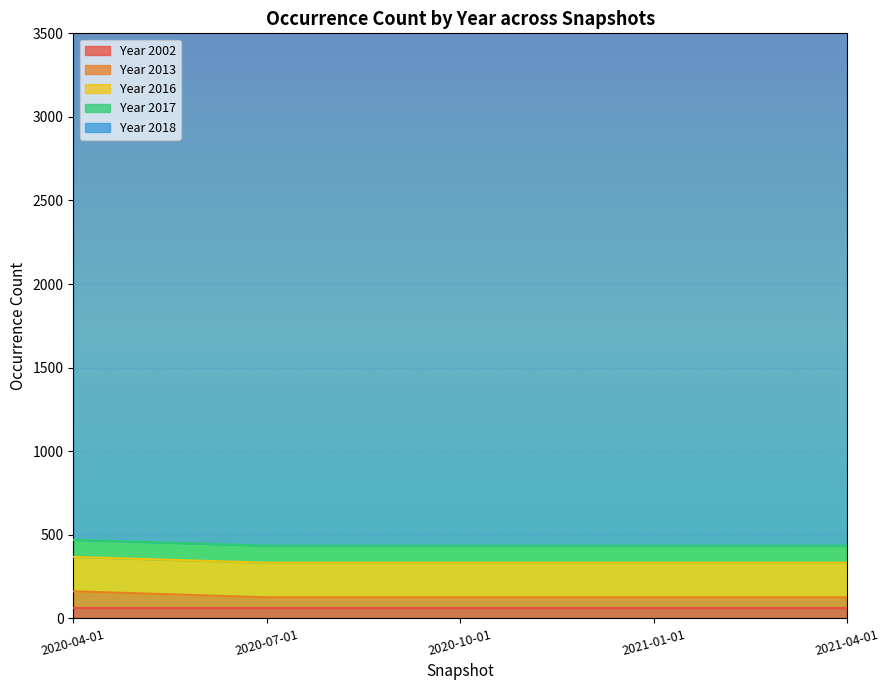

Is the value of 2013 at 2020-07-01 greater than the value of 2016 at 2020-07-01?

No